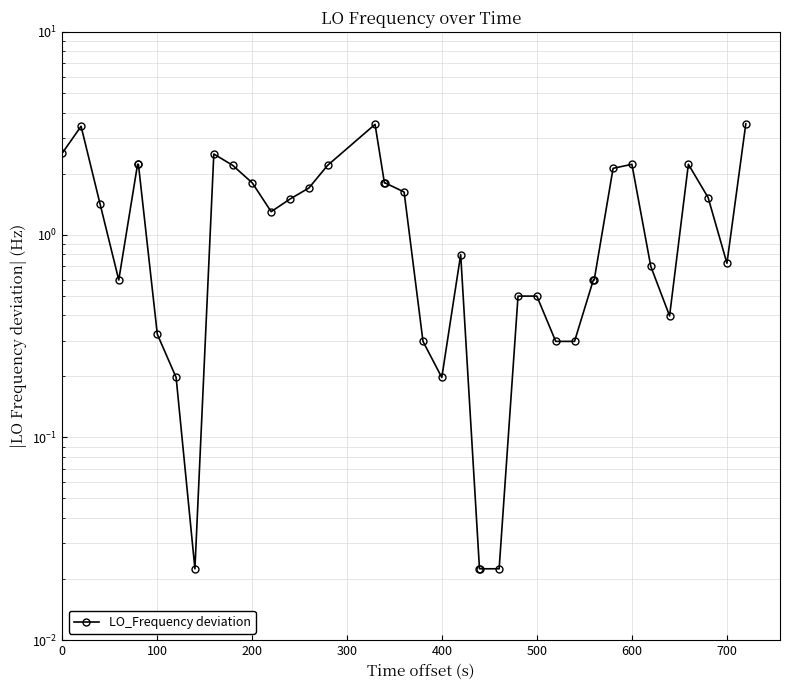

What is the value of the 27th point from the left?

0.5